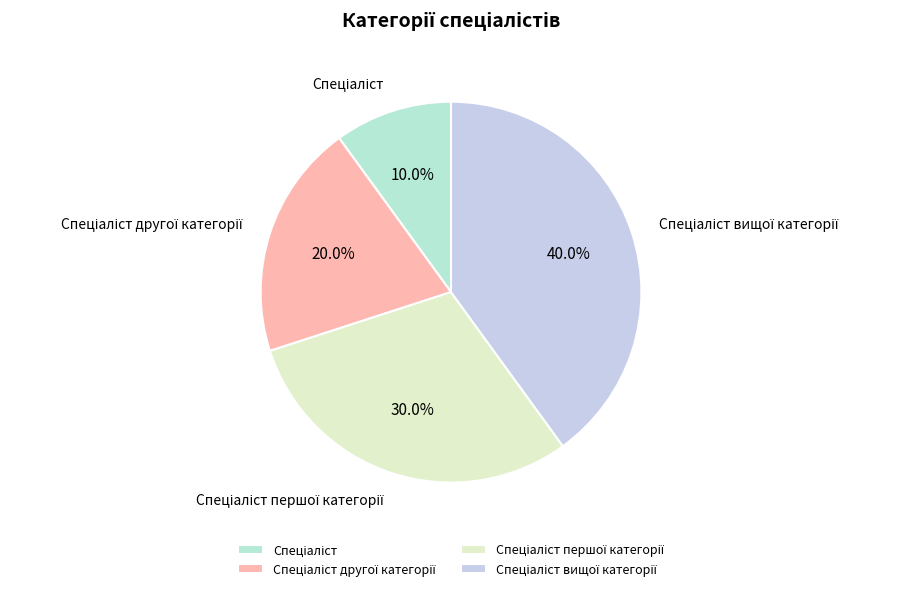

Is there any slice that represents more than half of the pie?

No